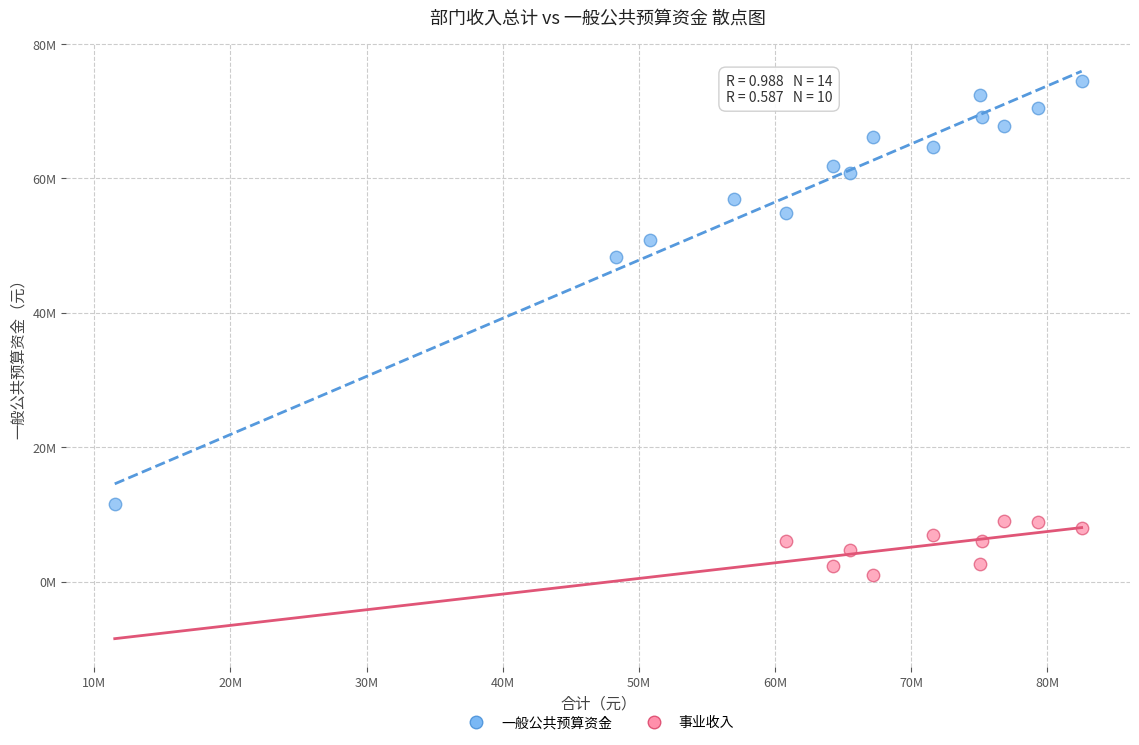

What are all the series names shown in the legend?

一般公共预算资金, 事业收入